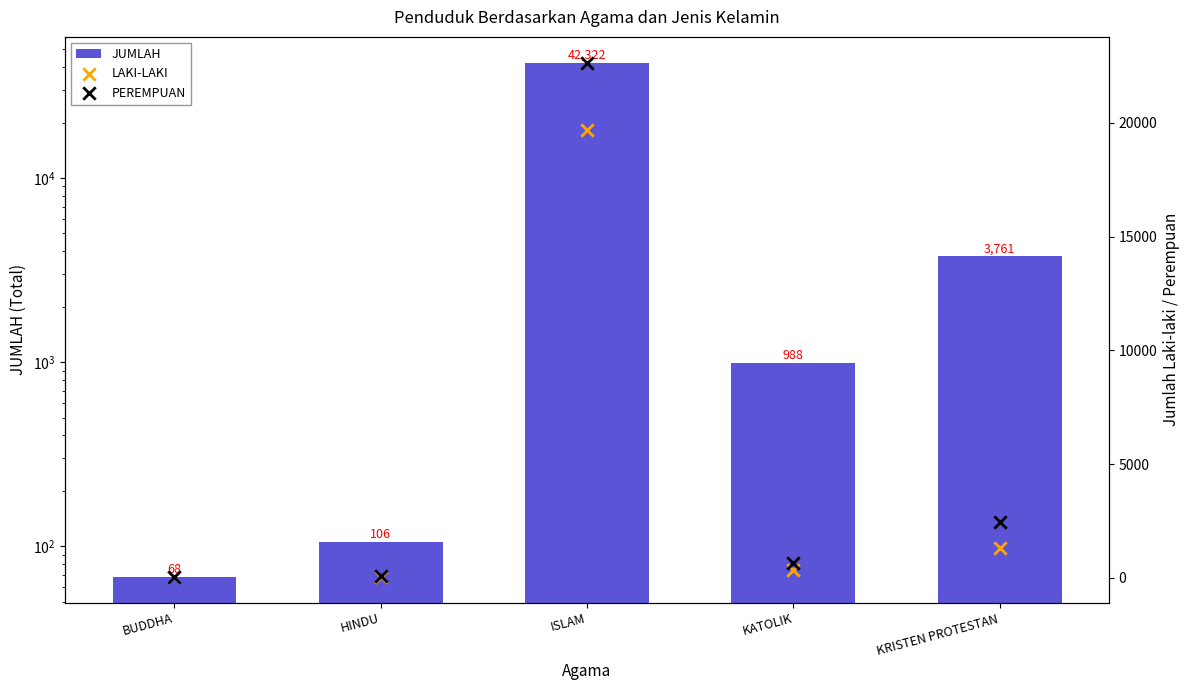

Which series contains the highest Y value?

JUMLAH